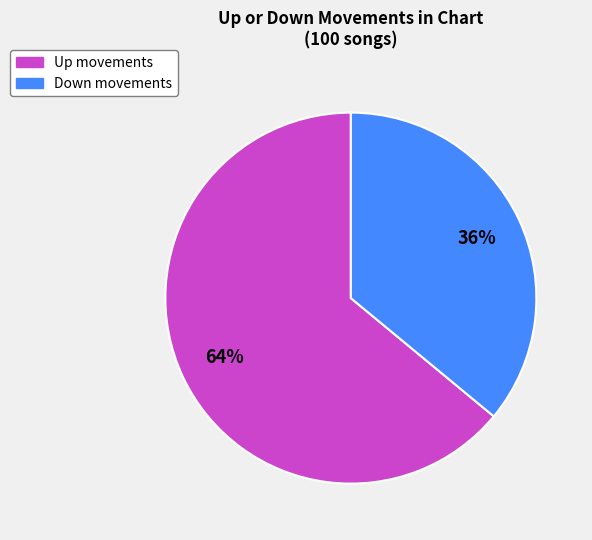

To the nearest percent, what percentage of the pie is Up?

64%